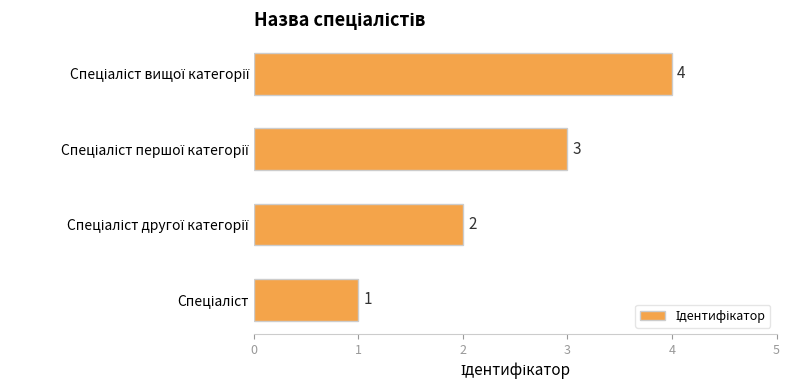

What is the greatest value displayed?

4